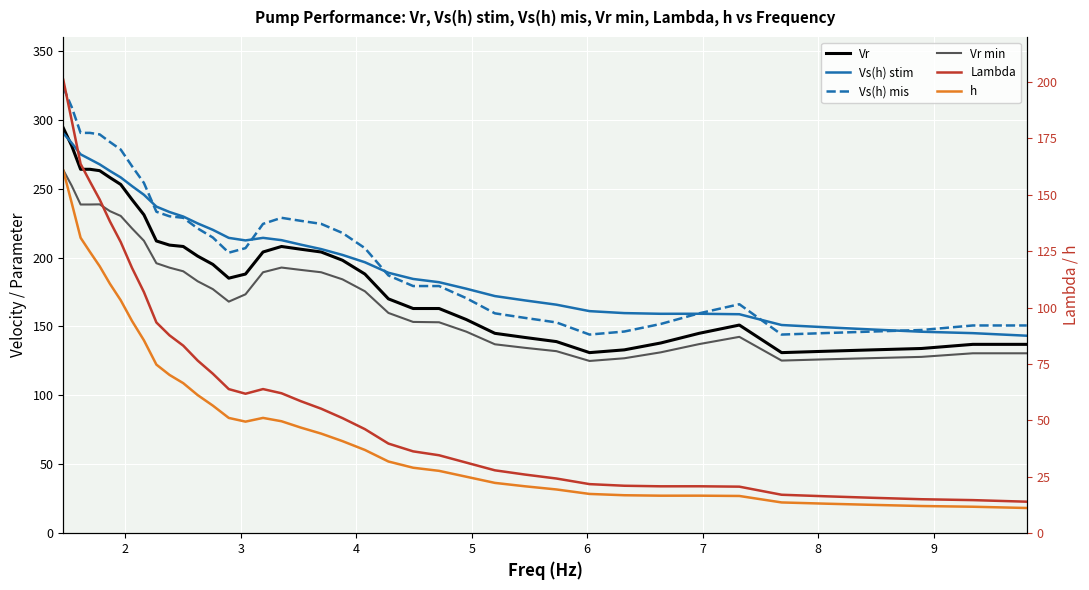

How many distinct data groups are displayed?

6